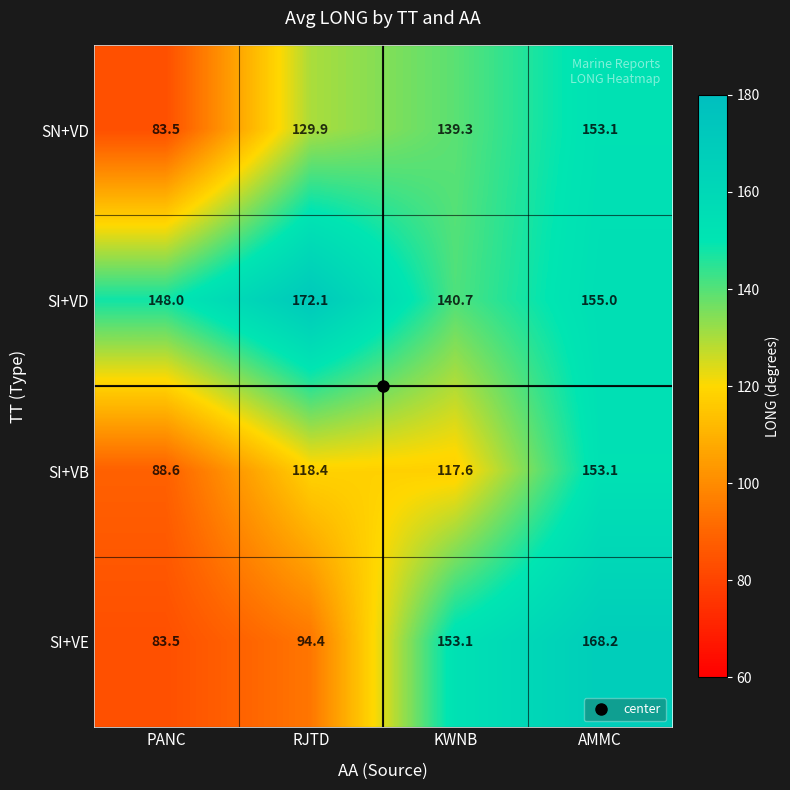

What is the sum of all SI+VE values?

499.2